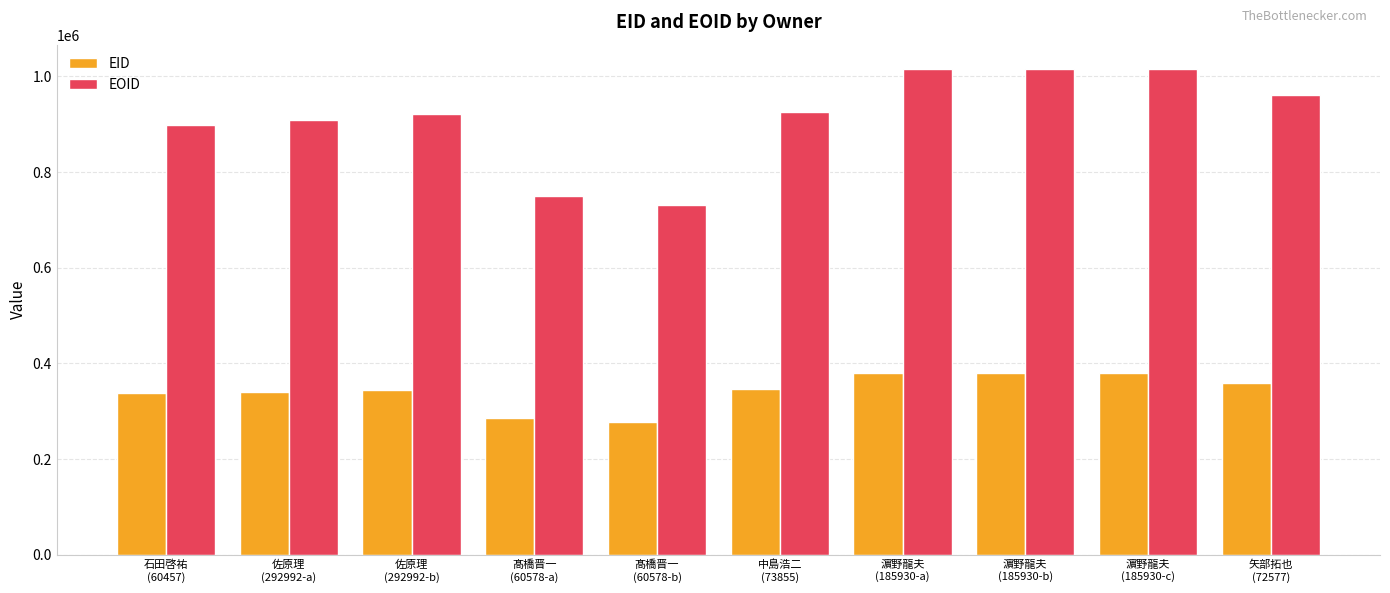

What is the total value across all series at 佐原理
(292992-b)?

1266427